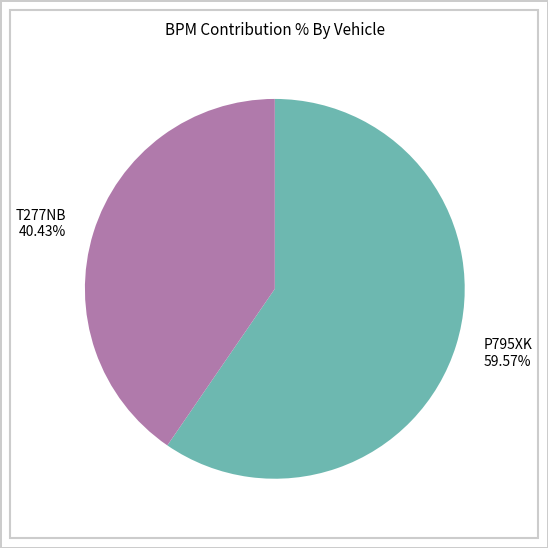

To the nearest percent, what is the average slice percentage?

50%